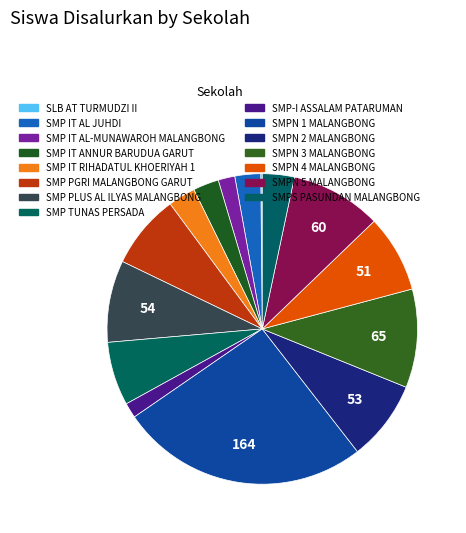

What is the smallest slice in the pie chart?

SLB AT TURMUDZI II